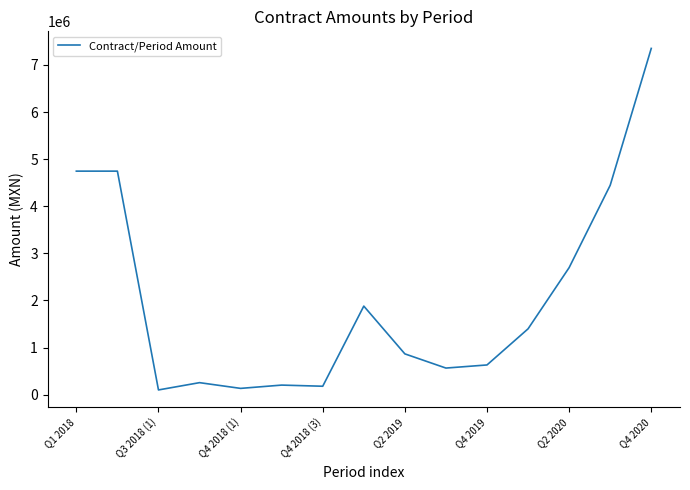

What is the difference between the maximum and minimum values?

7250045.3